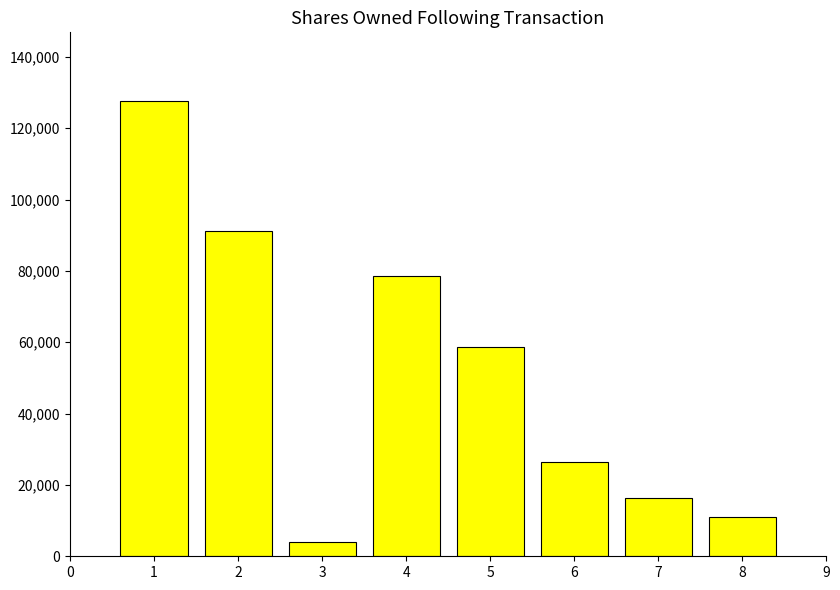

What is the change in value from 4 to 6?

-52267